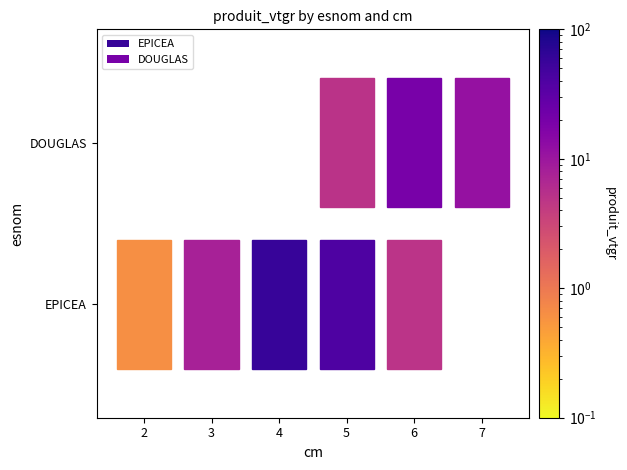

At how many categories does at least one series exceed 41?

1